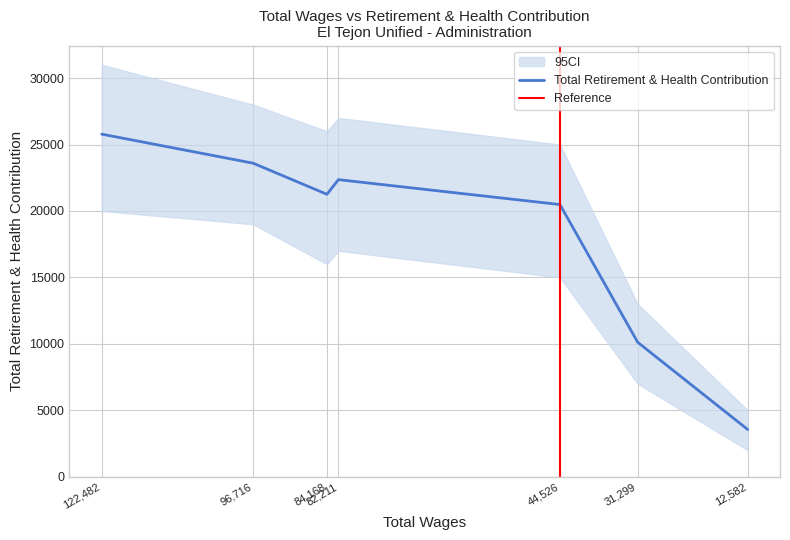

Where does the data first go above 21255?

122,482